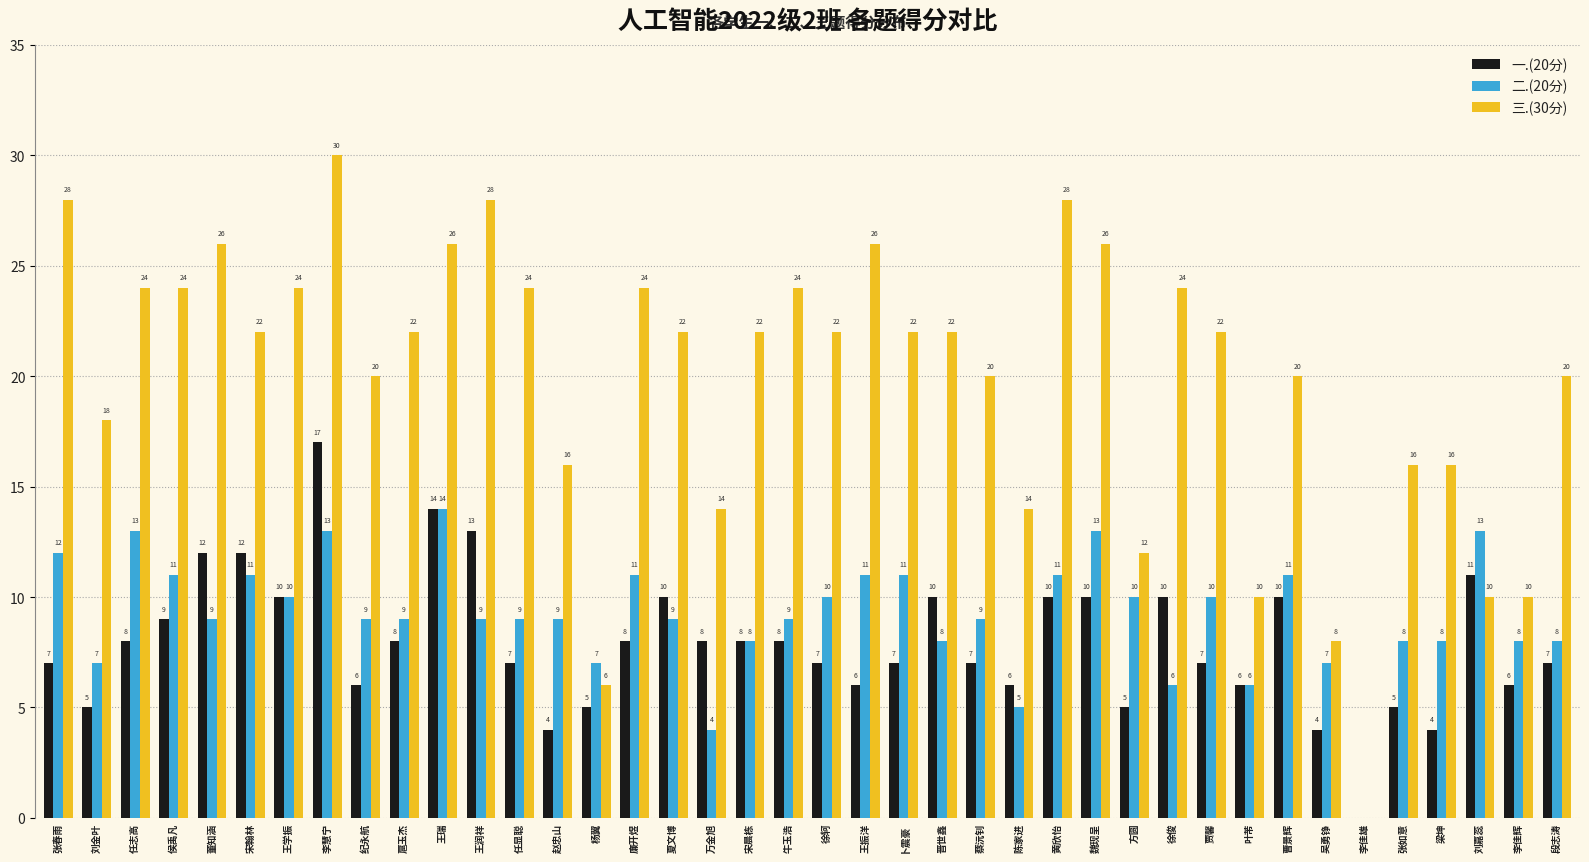

Is the value of 三.(30分) at 晋世鑫 greater than the value of 二.(20分) at 宋晨栋?

Yes